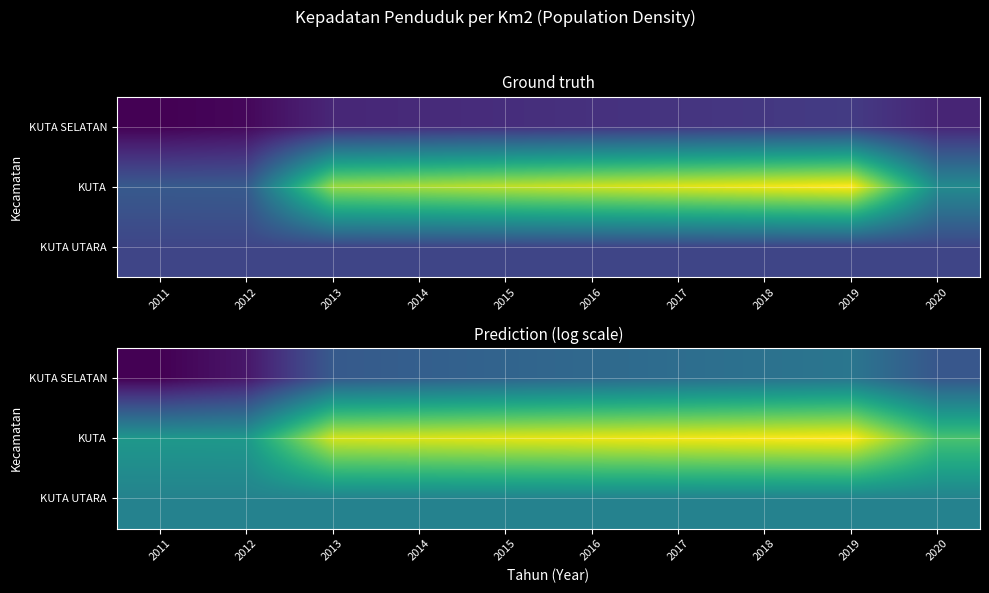

List the series in order of their peak value, highest first.

KUTA, KUTA UTARA, KUTA SELATAN